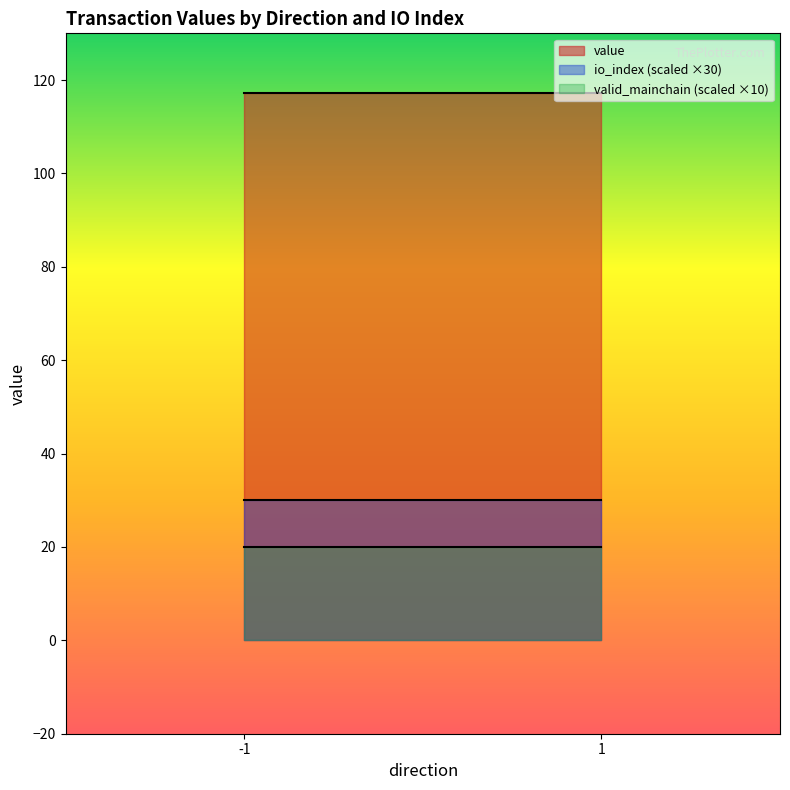

How many values in the io_index series are below 1?

2